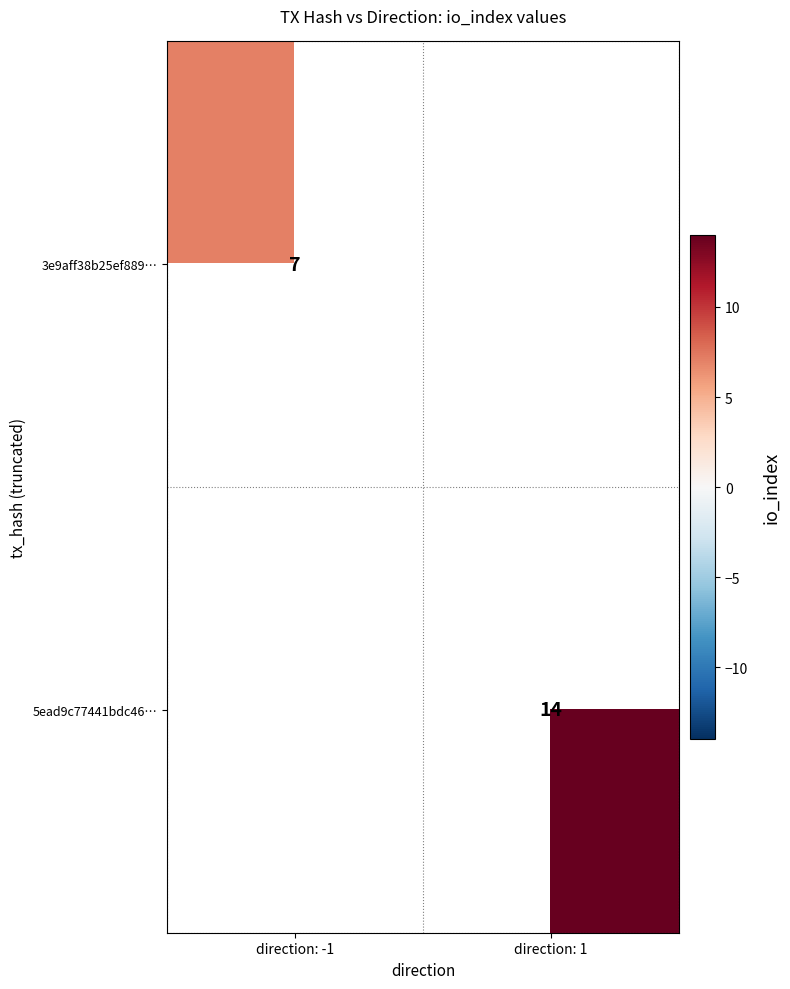

The 3e9aff38b25ef889… series shows 3 at direction: -1. True or false?

False